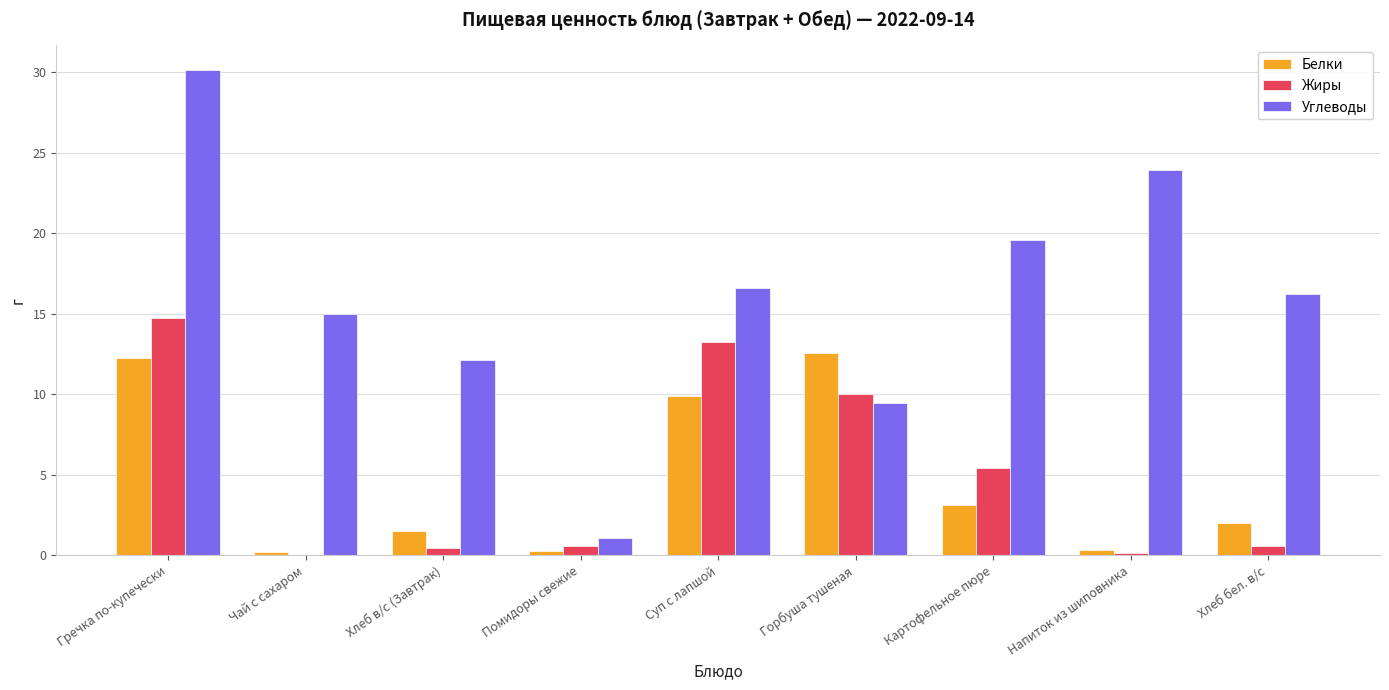

Is it true that Белки equals 2.0 at Хлеб бел. в/с?

True